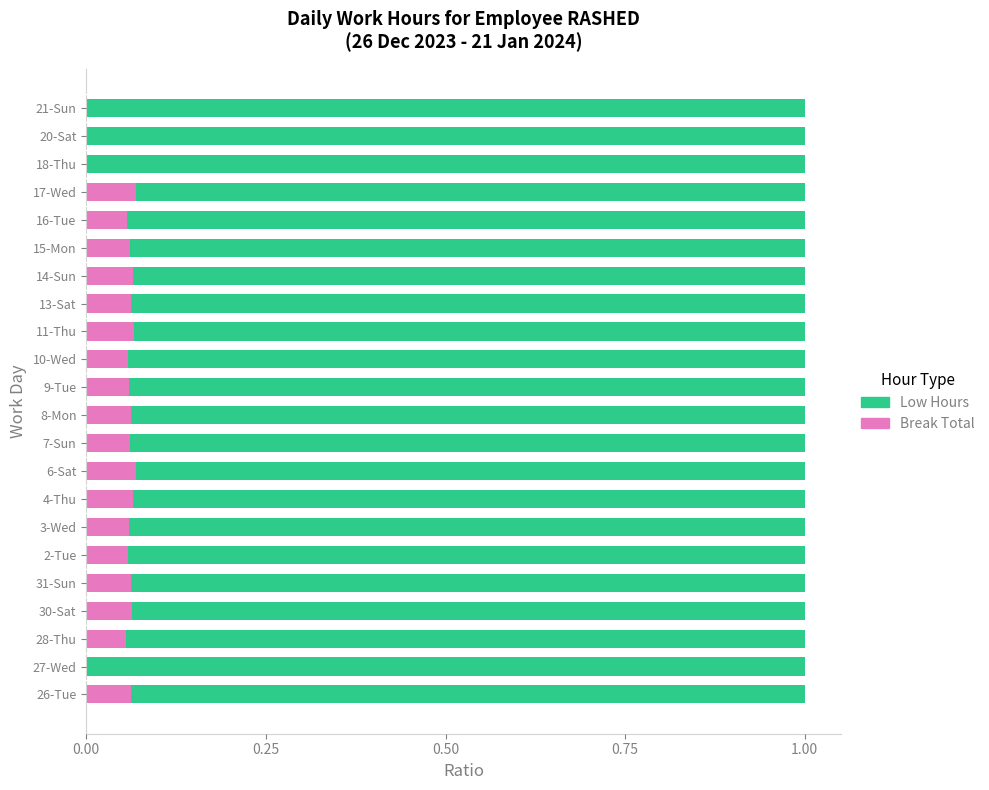

True or false: Break Total has a value of 0.0 at 28-Thu.

False